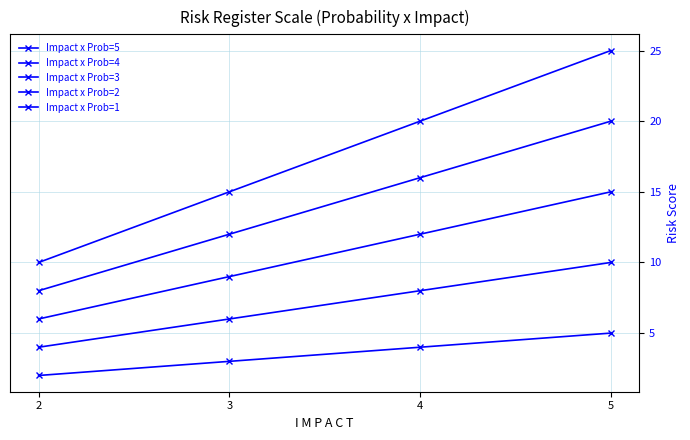

Where is Impact x Prob=4 nearest to the value 14?

3